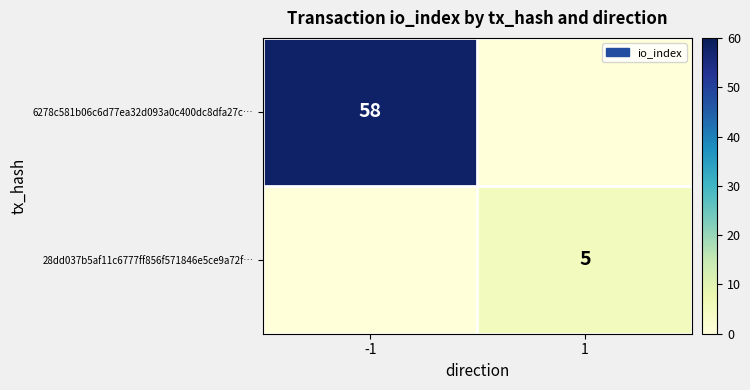

At which category is the sum across all series the highest?

-1